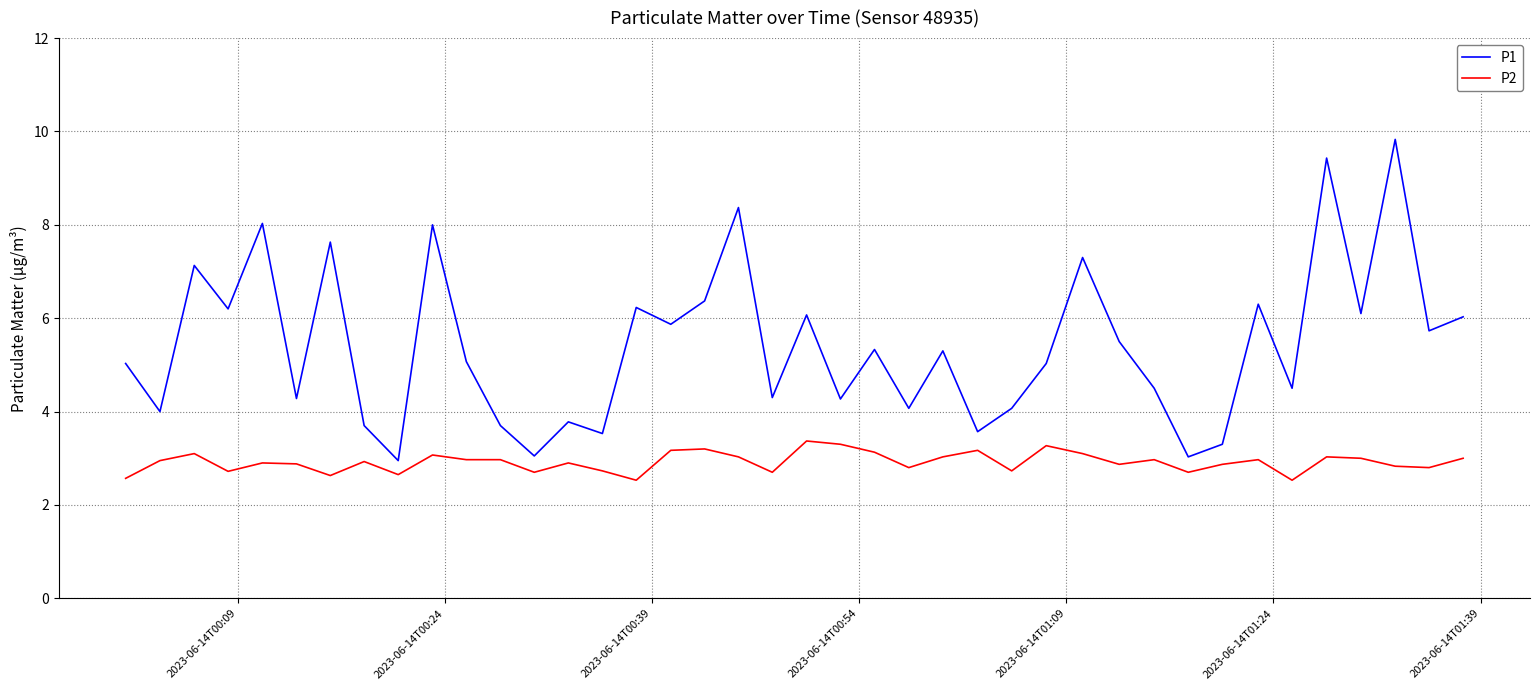

Which series has the largest total across all categories?

P1